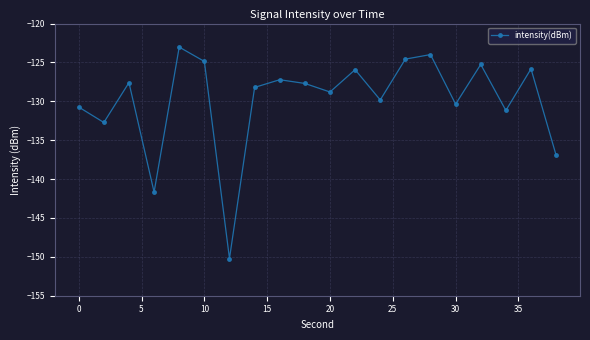

What is the difference between the second highest and second lowest values?

17.7